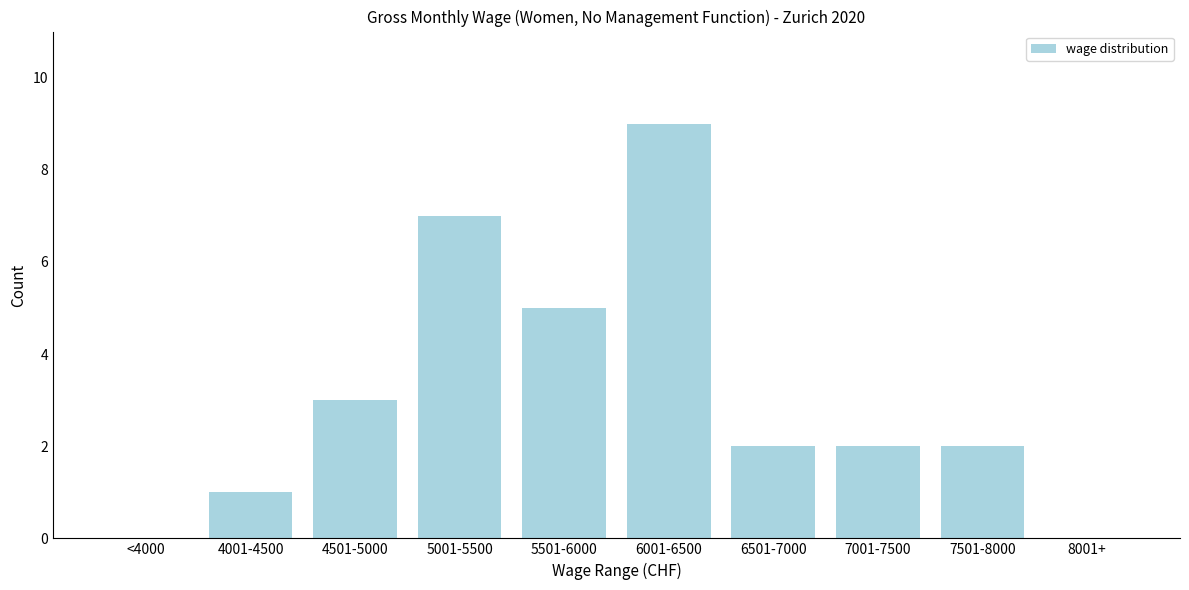

Reading right to left, extract all data points from this chart.

8001+=0	7501-8000=2	7001-7500=2	6501-7000=2	6001-6500=9	5501-6000=5	5001-5500=7	4501-5000=3	4001-4500=1	<4000=0